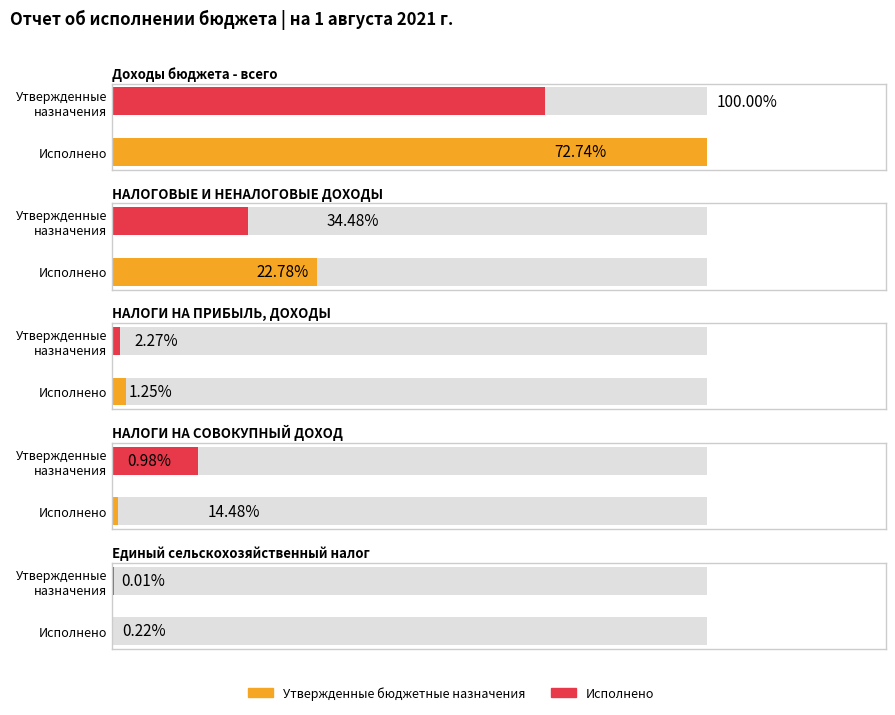

How many data points in Исполнено are above 819742?

3